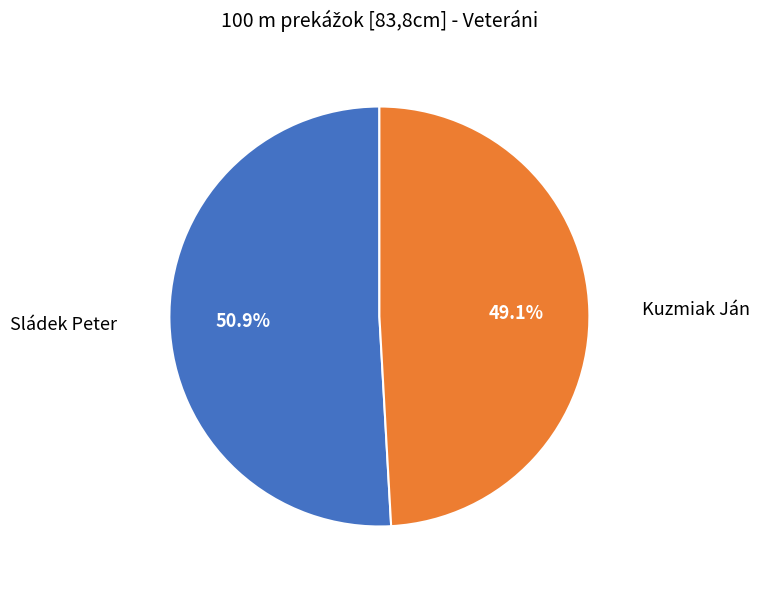

What portion of the pie excludes Kuzmiak Ján?

50.9%